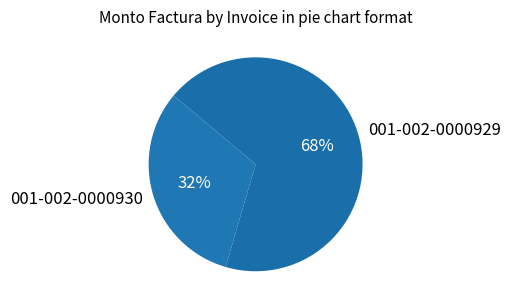

Is it true that 001-002-0000929 is 68% of the pie?

True